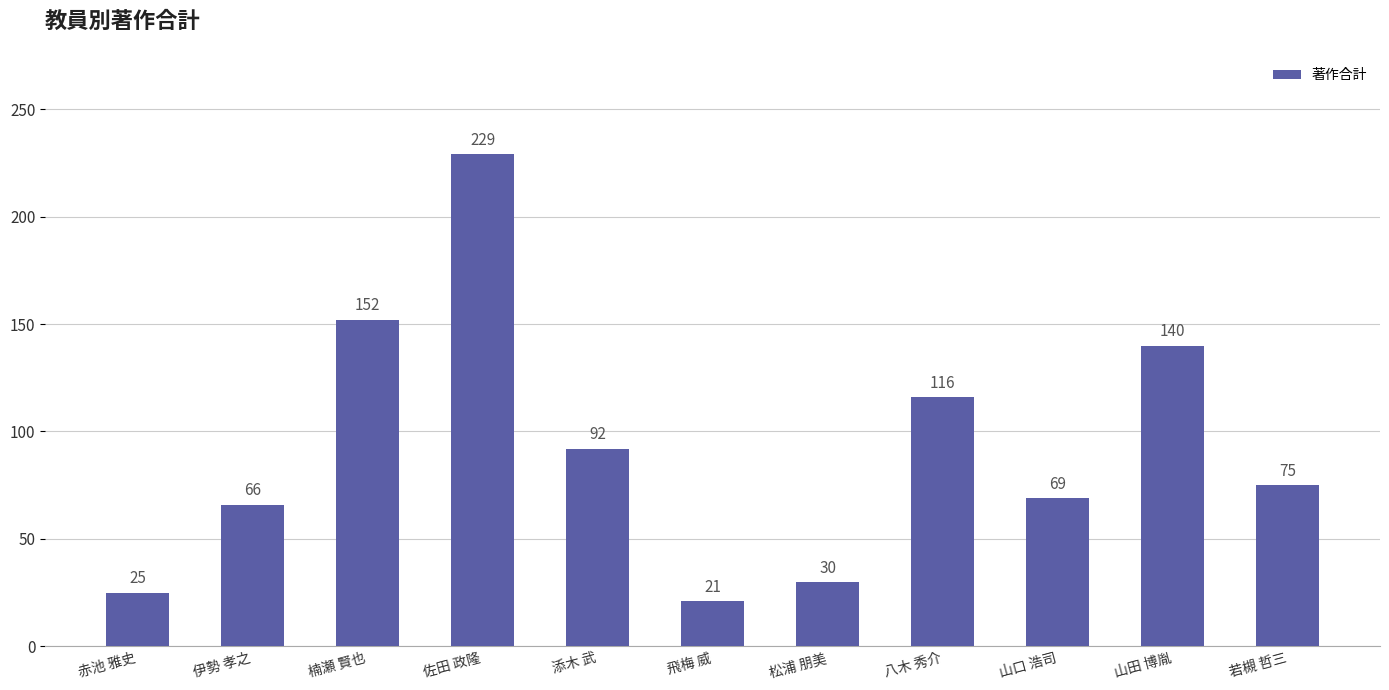

Is it true that the value at 若槻 哲三 is 115?

False